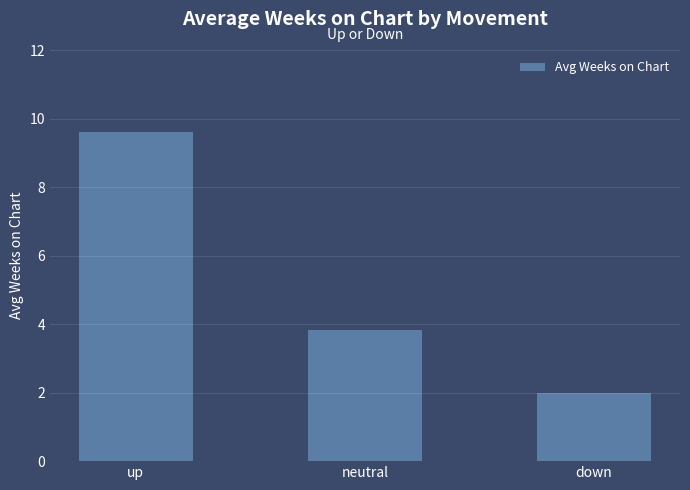

Rank the categories by value from highest to lowest.

up, neutral, down